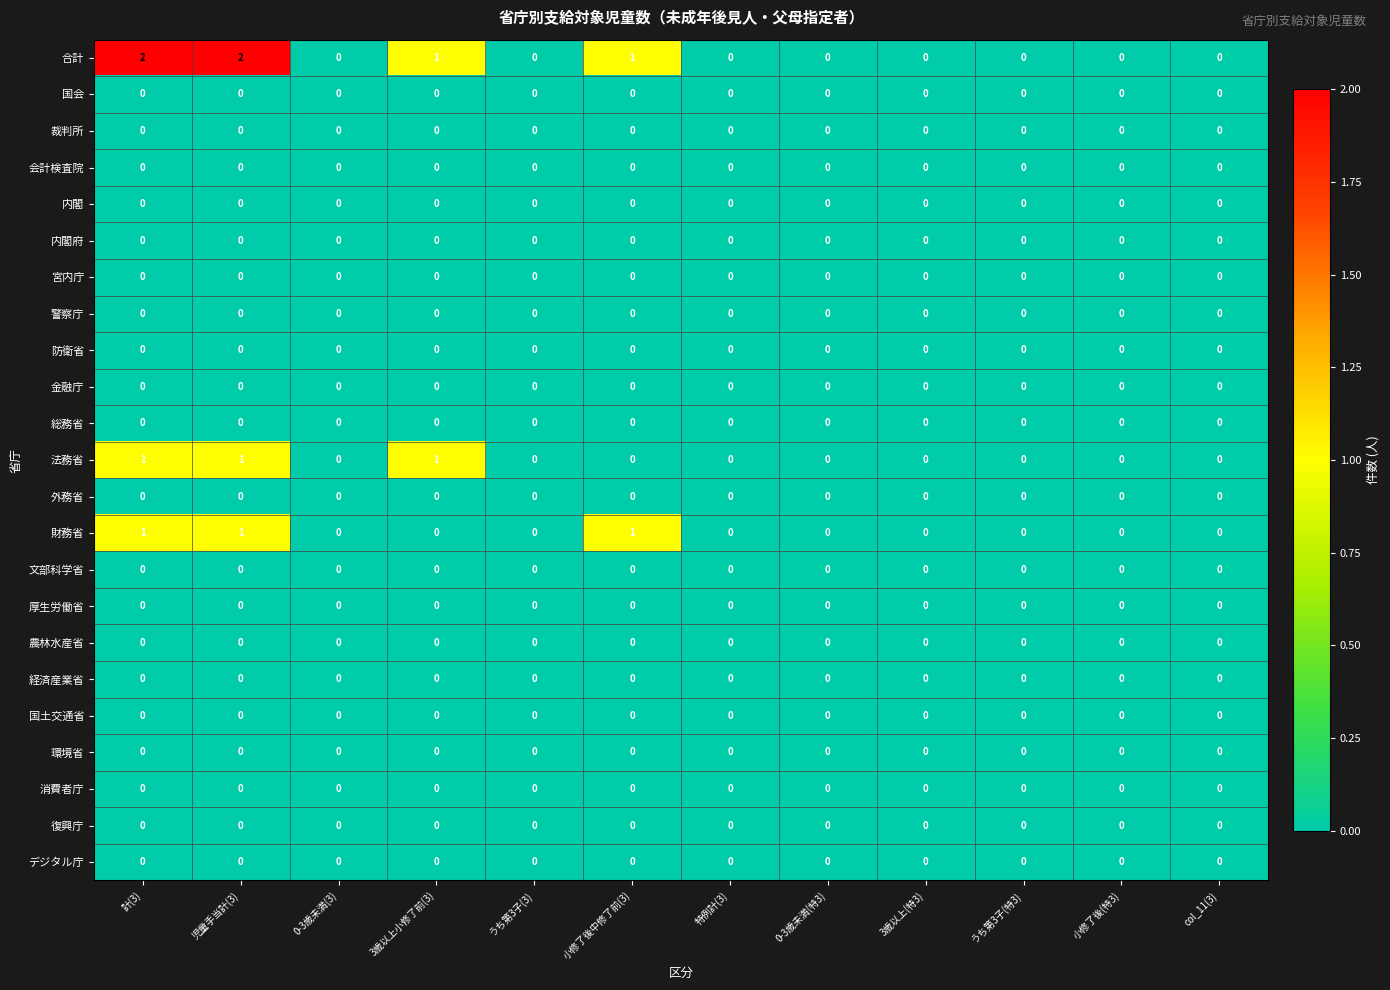

Which series has the widest spread of values?

合計